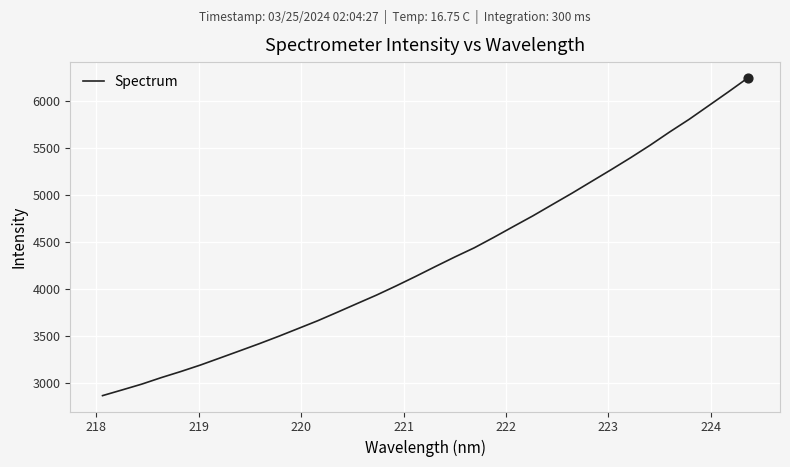

What is the greatest value displayed?

6243.9